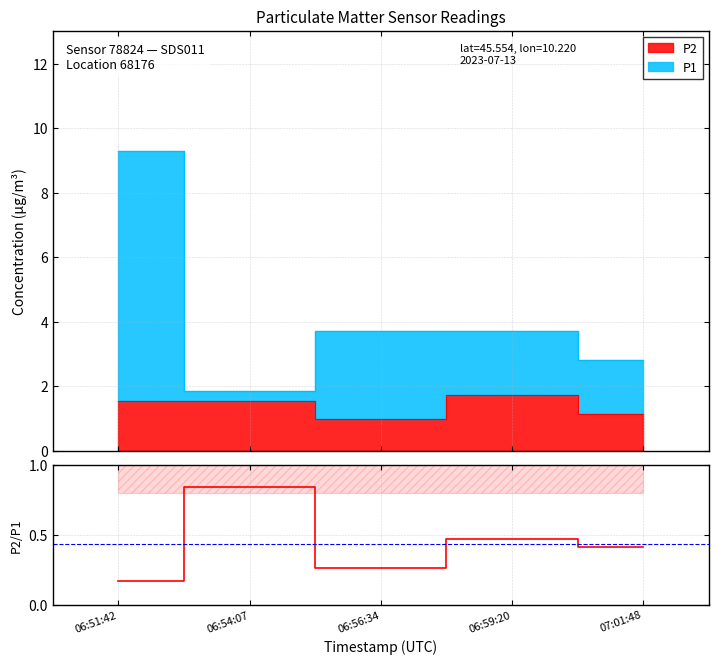

Reading left to right, extract all data points from this chart.

06:51:42=0.2	06:54:07=0.8	06:56:34=0.3	06:59:20=0.5	07:01:48=0.4